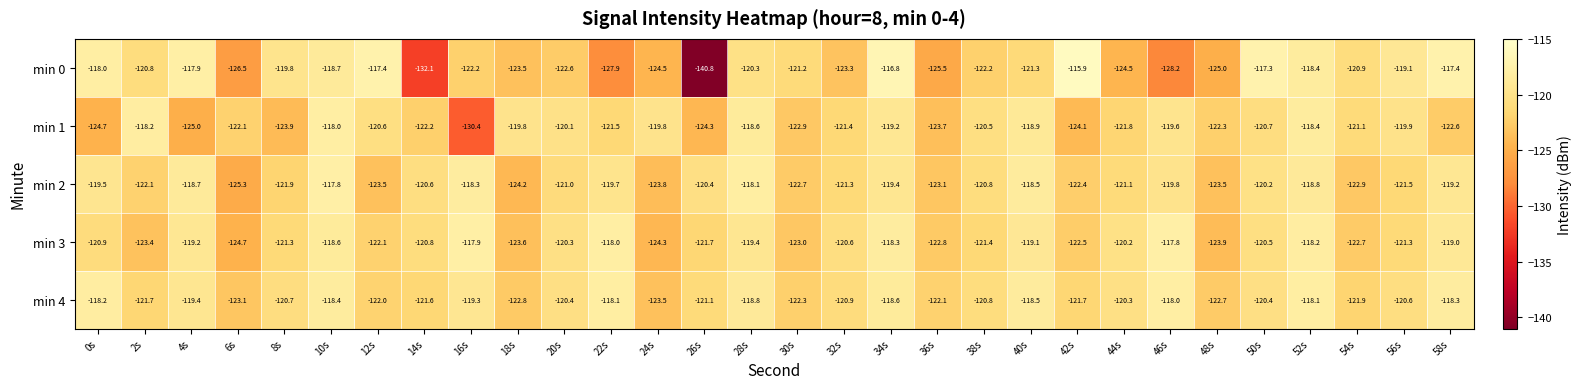

What is the sum of the min 0 values at 8s and 28s?

-240.1